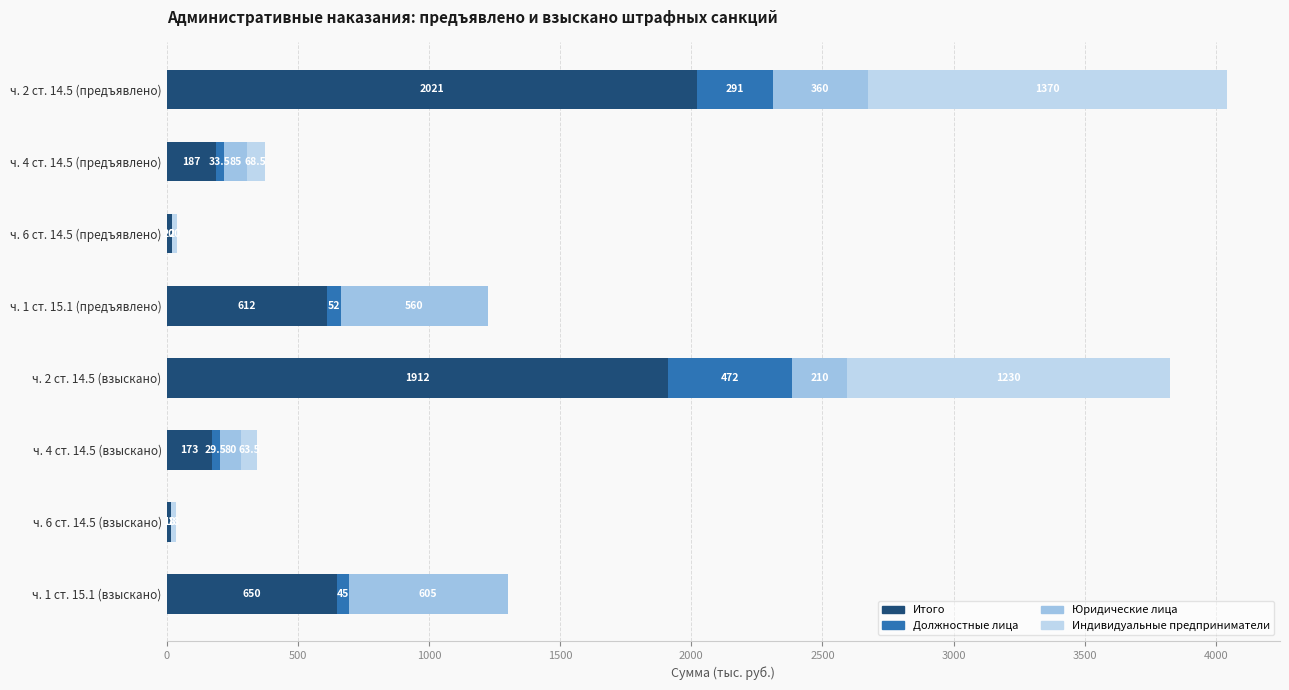

Which series has the largest total across all categories?

Итого